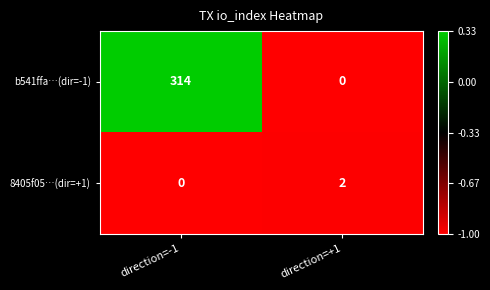

List the series in order of their overall mean, highest first.

b541ffa…(dir=-1), 8405f05…(dir=+1)